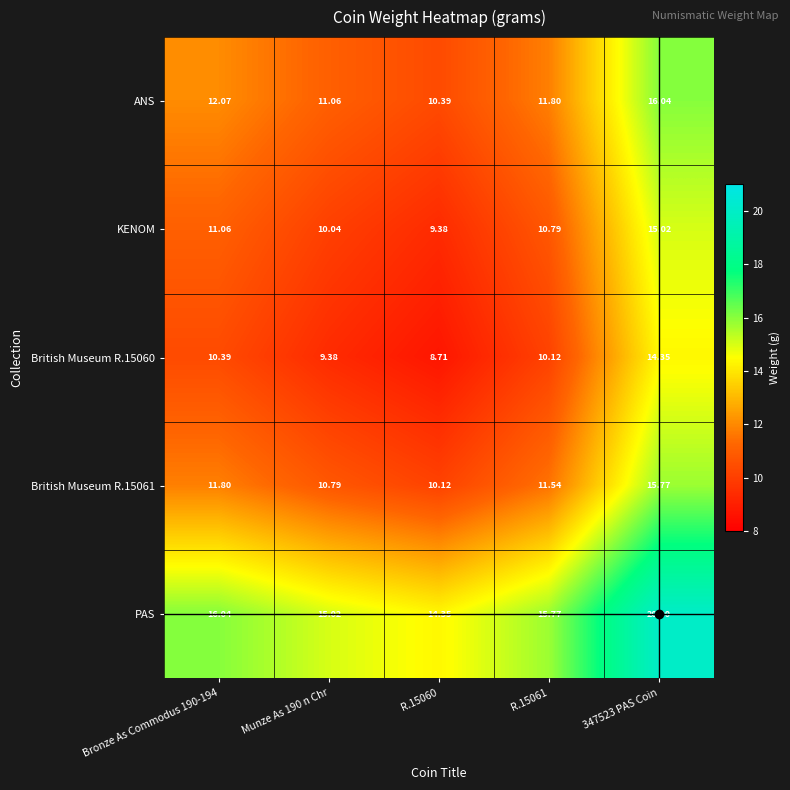

Which series has the largest total across all categories?

PAS